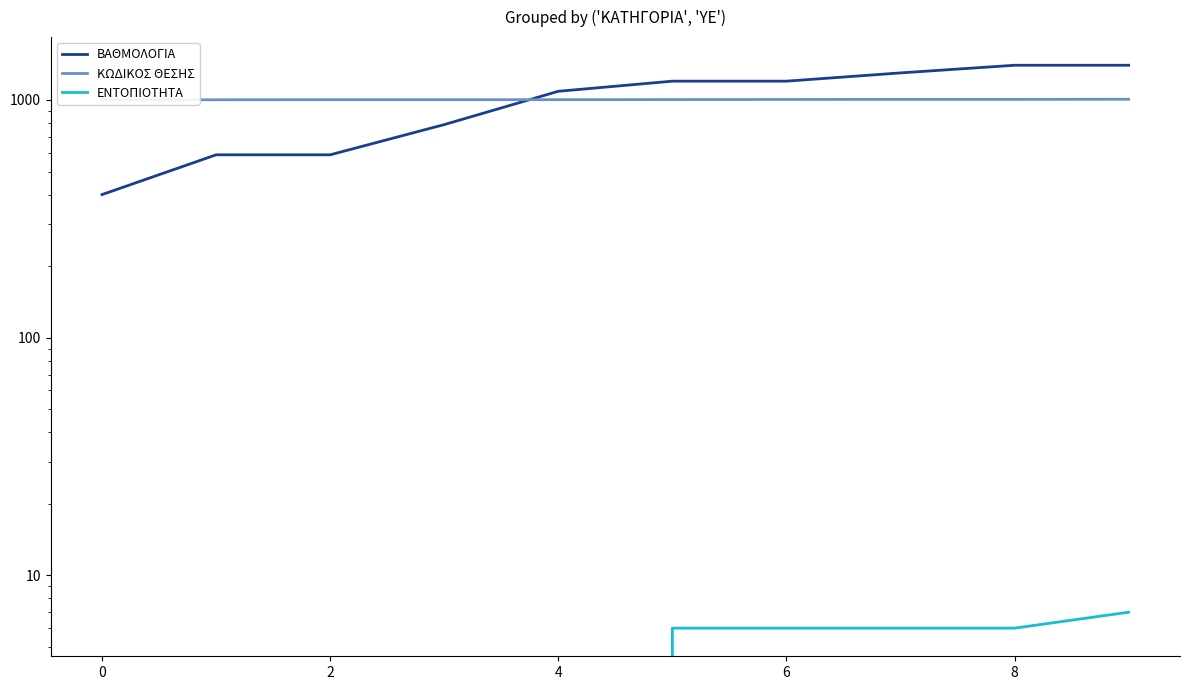

What is the spread (max minus min) of values at 8?

1194